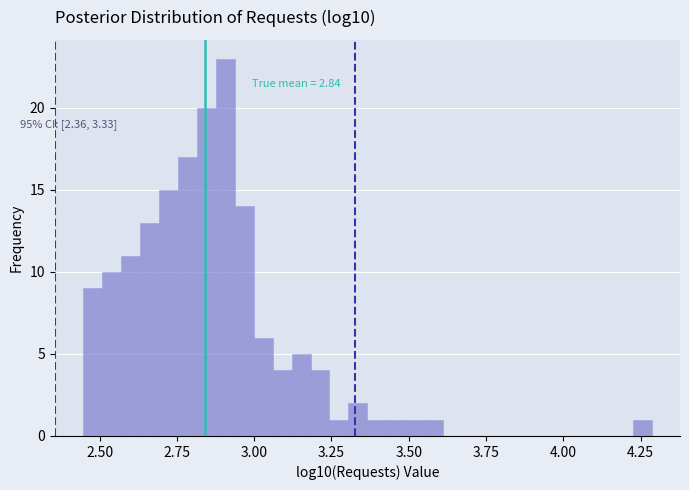

Around what value on the x-axis is the tallest bar? Give the approximate position of its centre, as read against the axis.

2.90